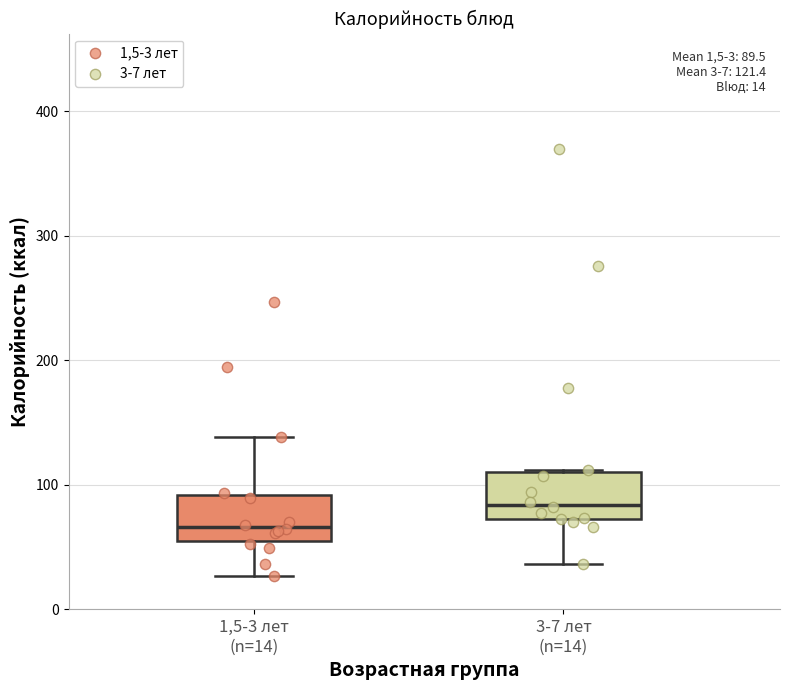

Which box's median line is the highest?

3-7 лет (n=14)